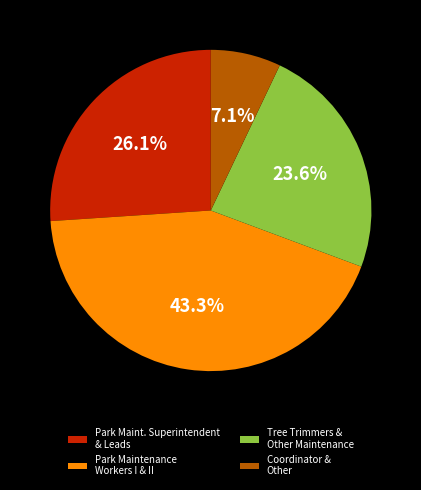

Between Park Maintenance Workers I & II and Tree Trimmers & Other Maintenance, which is larger?

Park Maintenance Workers I & II